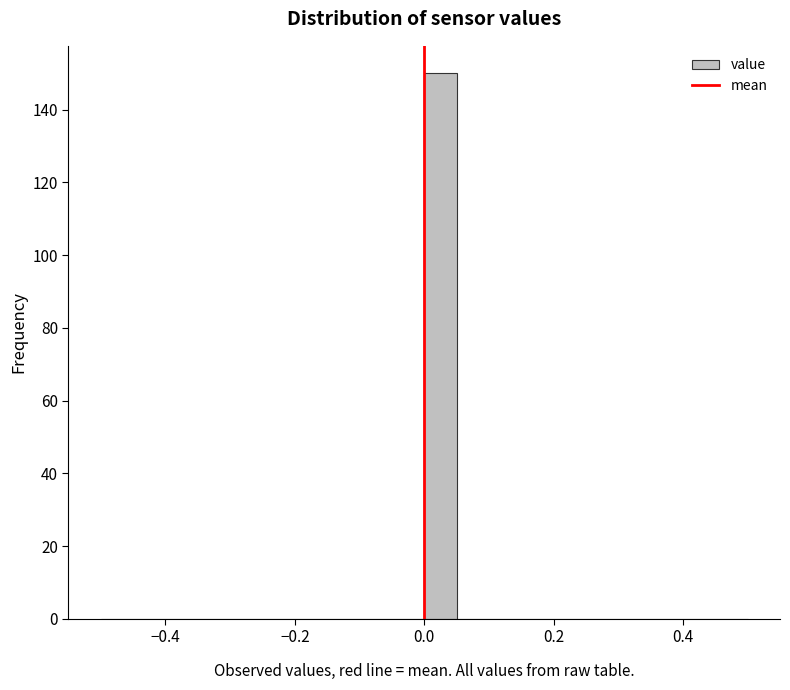

Around what value on the x-axis is the tallest bar? Give the approximate position of its centre, as read against the axis.

0.02